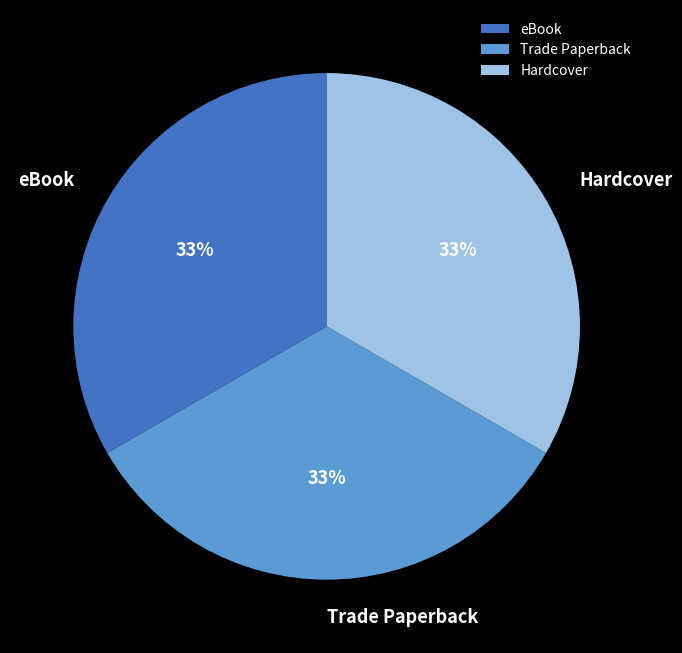

What is the ratio of the value at Hardcover to the value at Trade Paperback?

1.0